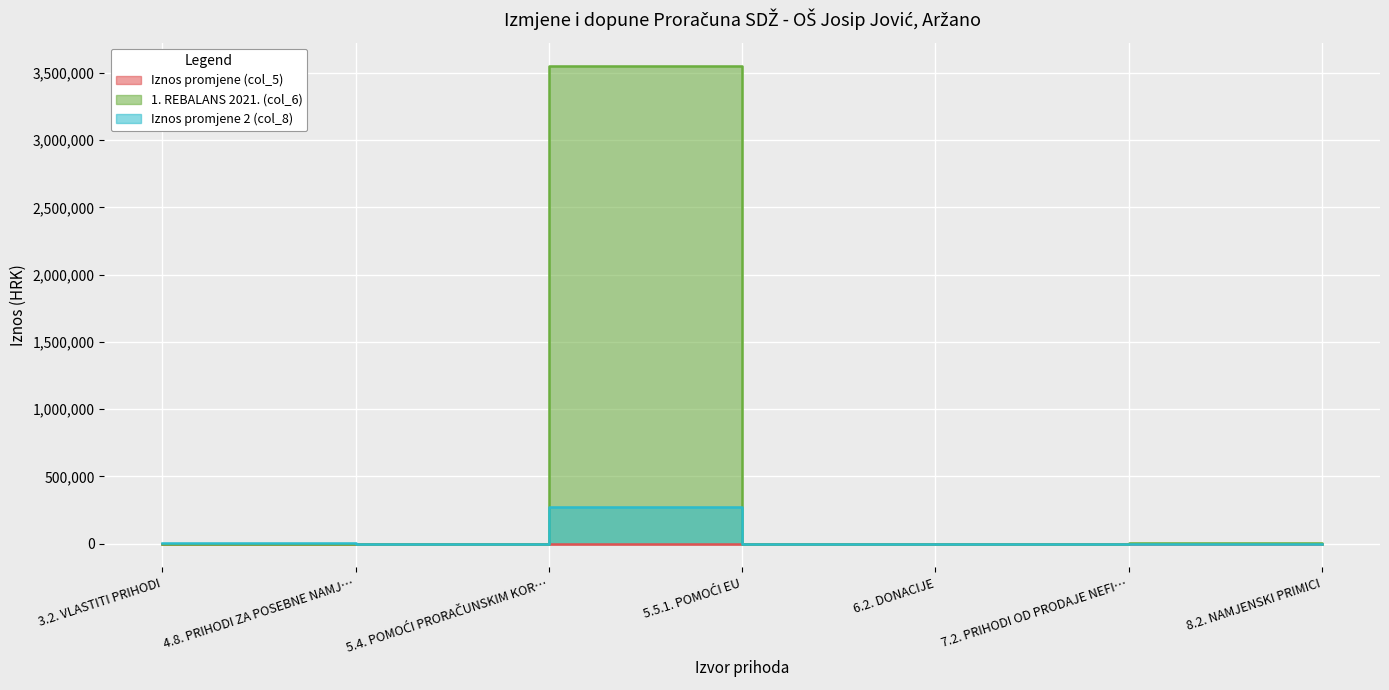

Which series changed the most between 4.8. PRIHODI ZA POSEBNE NAMJ… and 6.2. DONACIJE?

Iznos promjene 2 (col_8)